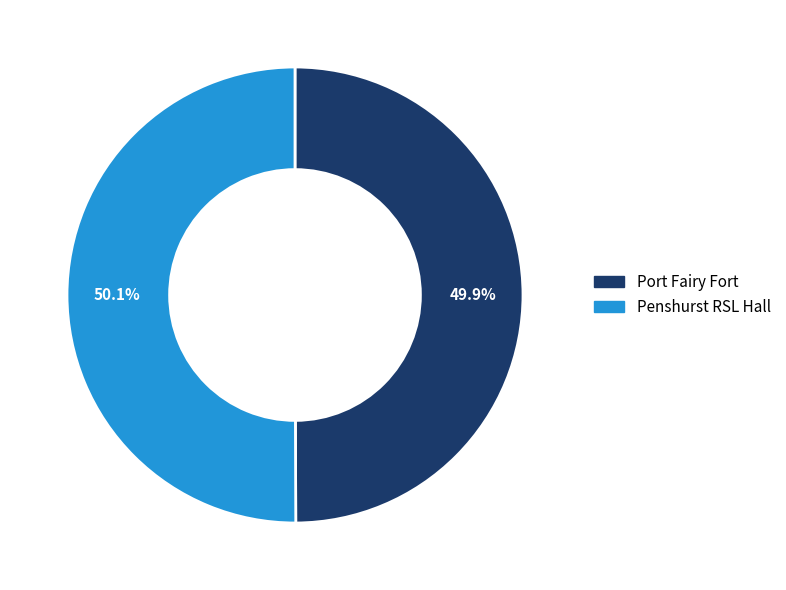

True or false: Port Fairy Fort accounts for 50% of the total.

True